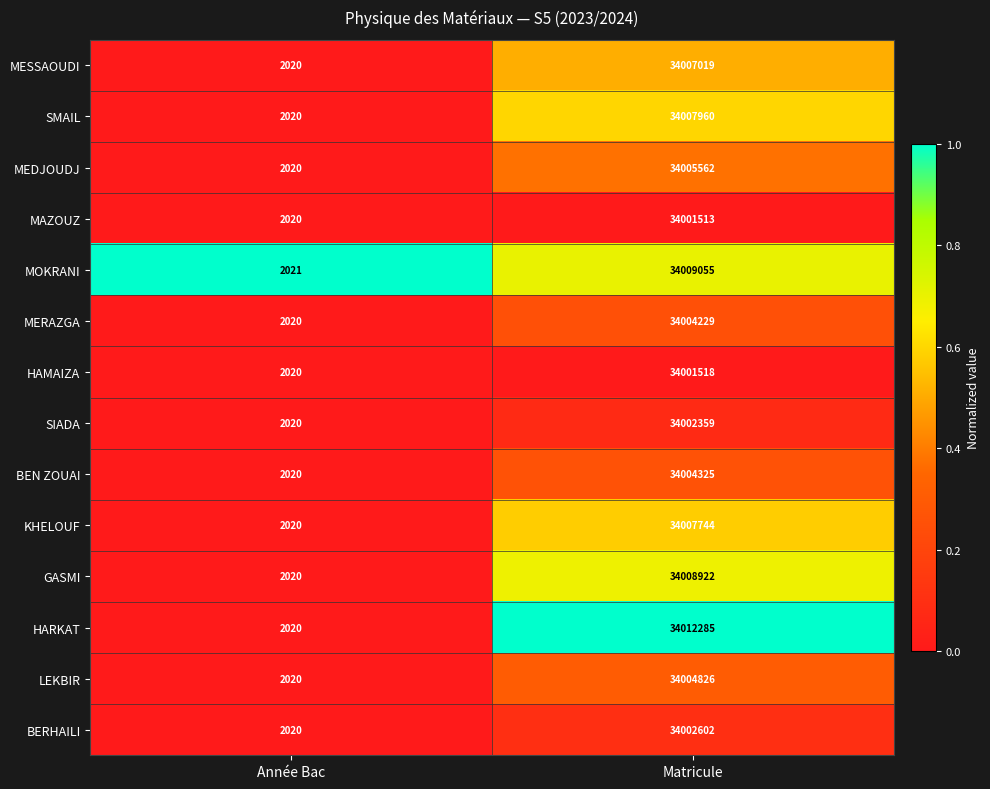

Which series changed the most between Année Bac and Matricule?

HARKAT